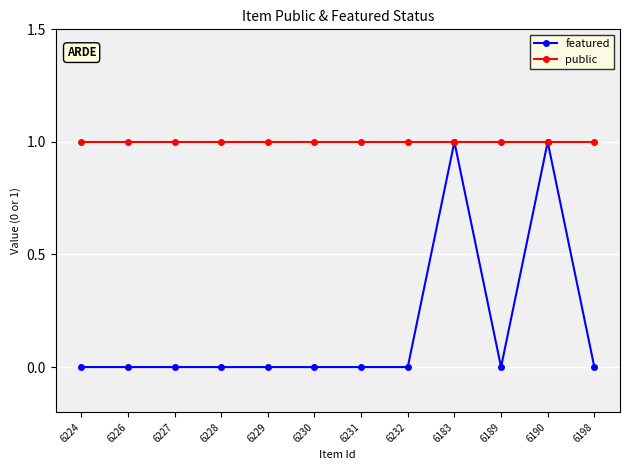

The value of featured at 6189 is 1. True or false?

False